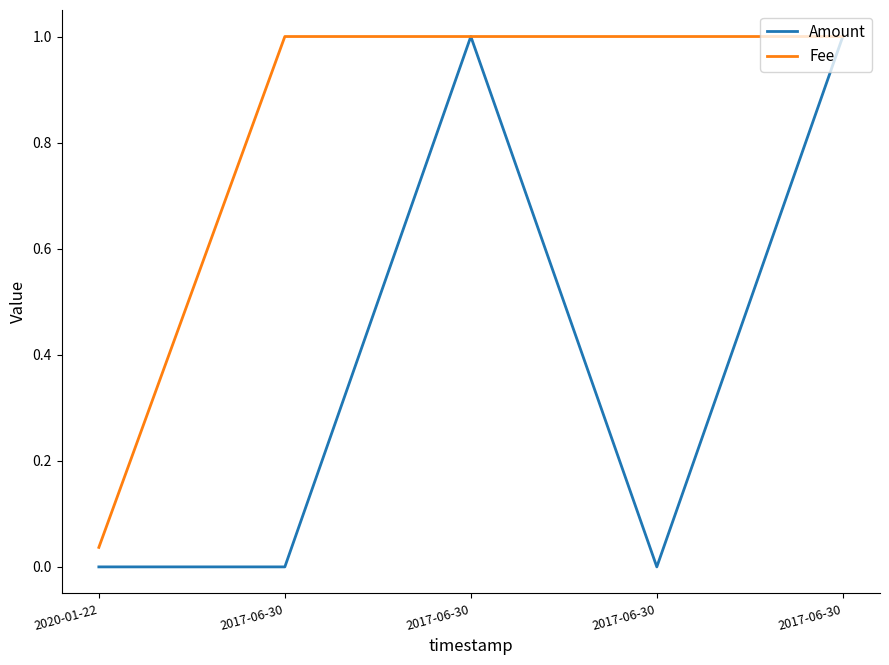

What is the spread (max minus min) of values at 2017-06-30?

1.0